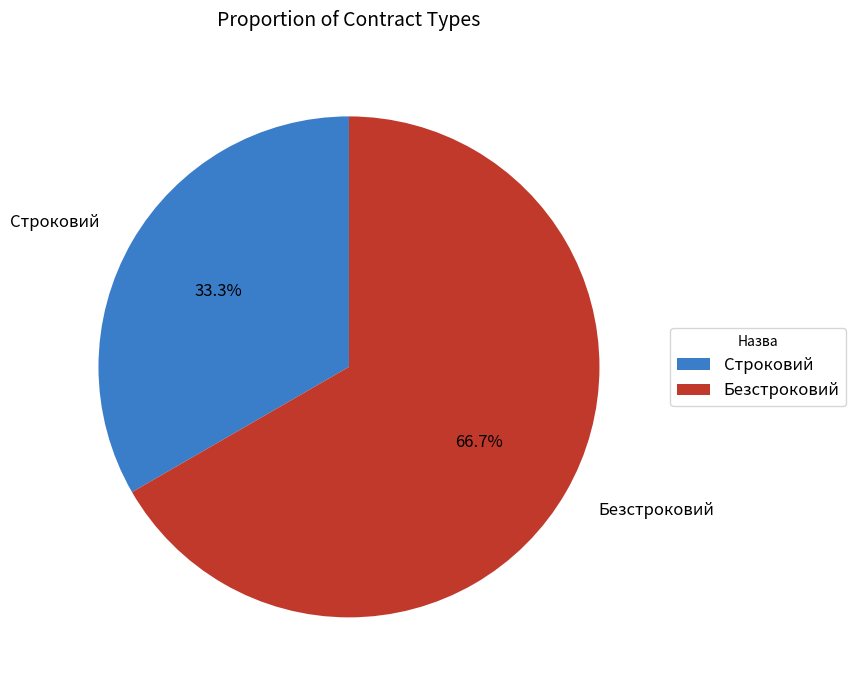

What percentage is the Безстроковий slice, to the nearest percent?

67%